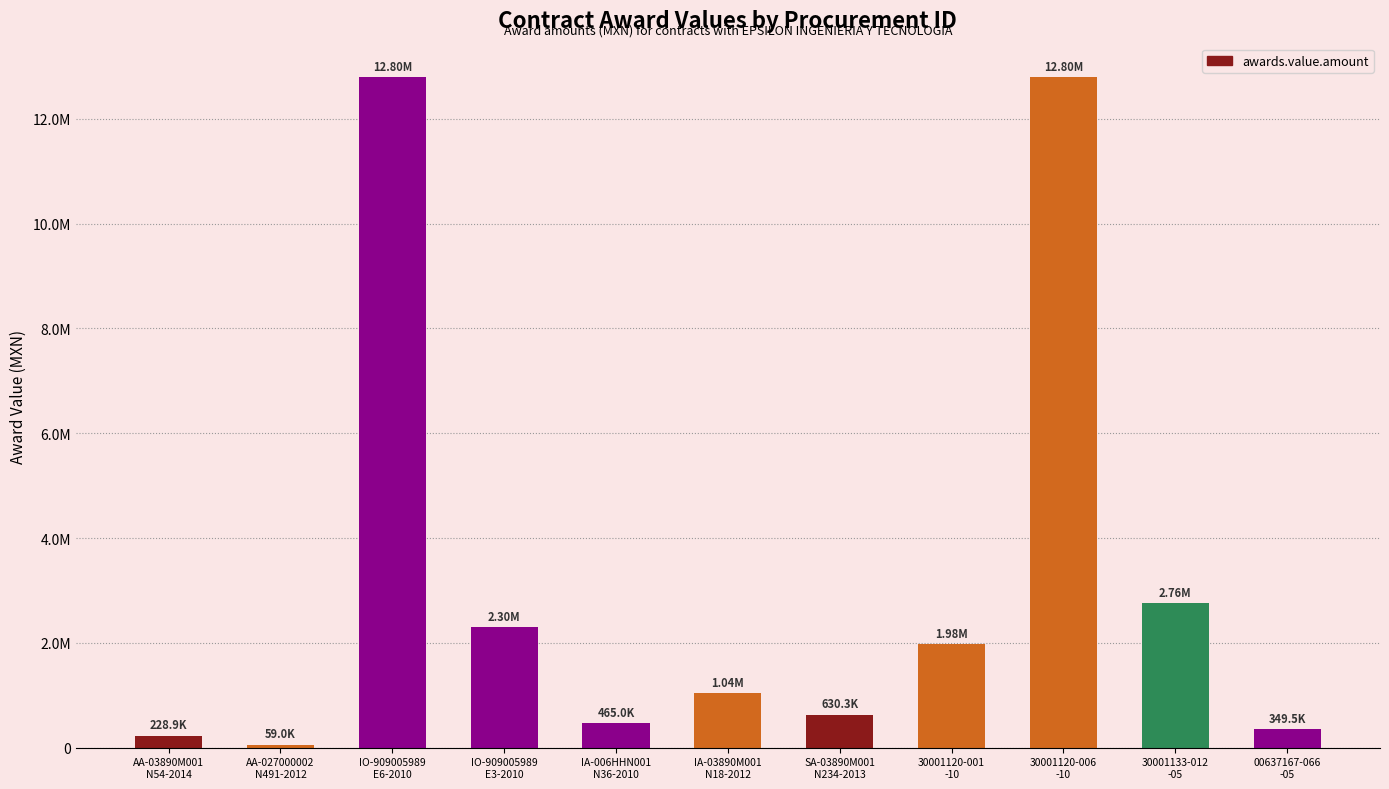

What is the change in value from IA-006HHN001
N36-2010 to 00637167-066
-05?

-115506.9